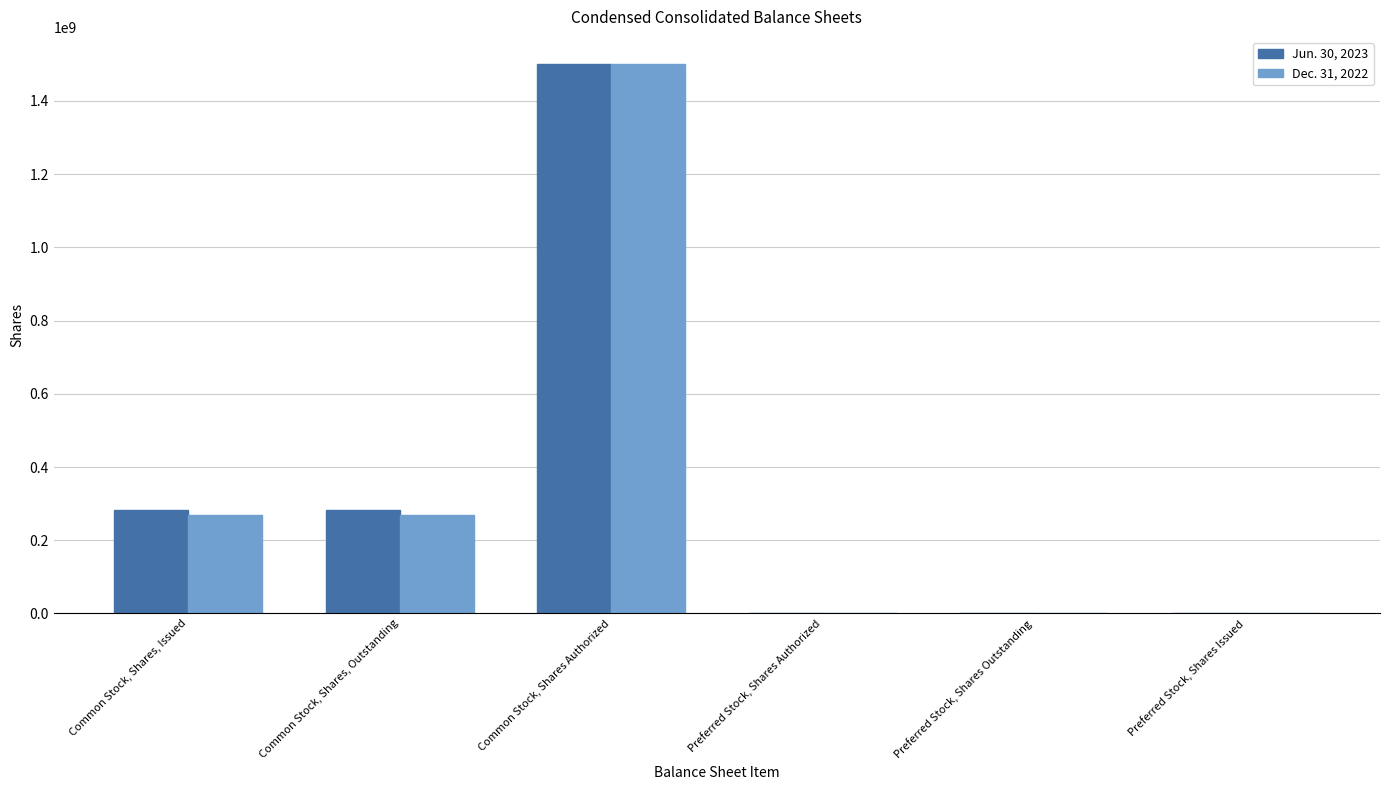

What is the total value across all series at Common Stock, Shares Authorized?

3000000000